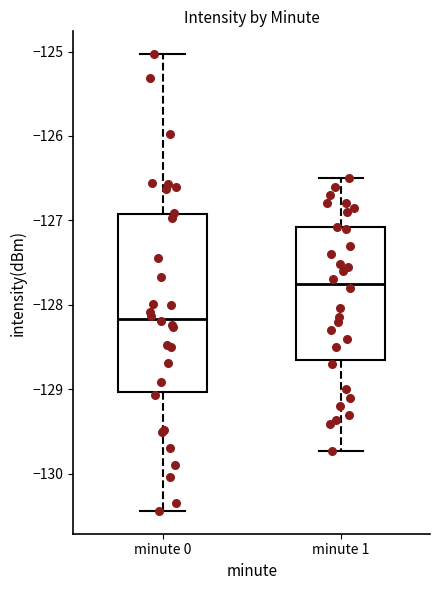

Reading left to right, read every box against the y-axis: the position of its median line, the range the box covers, and the ends of its whiskers. The values are not printed on the chart, so give them approximately, as read against the axis.

minute 0: median -128.2, box -129.0 to -126.9, whiskers -130.4 to -125.0
minute 1: median -127.7, box -128.6 to -127.1, whiskers -129.7 to -126.5